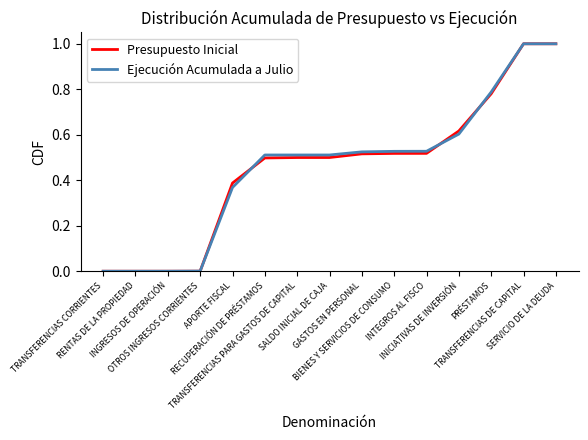

What is the difference between the maximum and minimum values in the Ejecución Acumulada a Julio series?

1.0